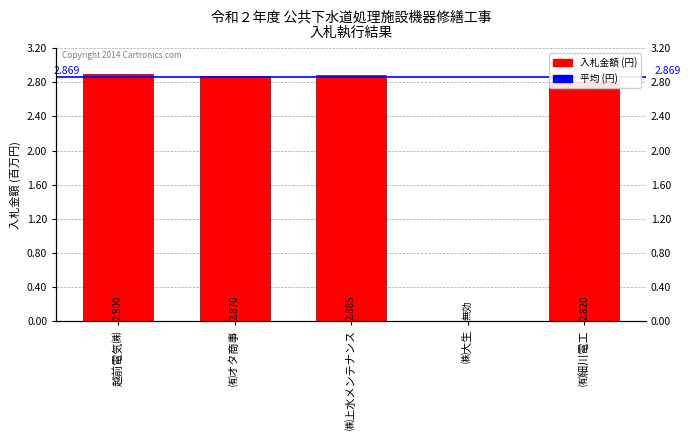

Reading right to left, extract all data points from this chart.

㈲細川電工=2820000	㈱大生=0	㈱上水メンテナンス=2885000	㈲オタ商事=2870000	越前電気㈱=2900000